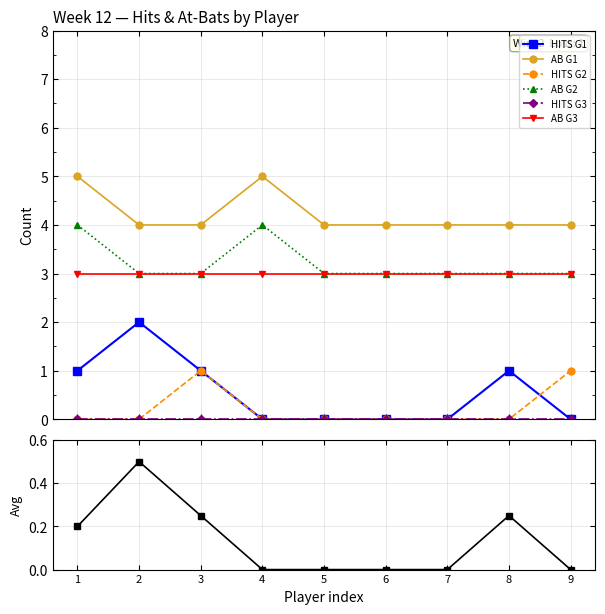

Does the chart have visible grid lines?

Yes